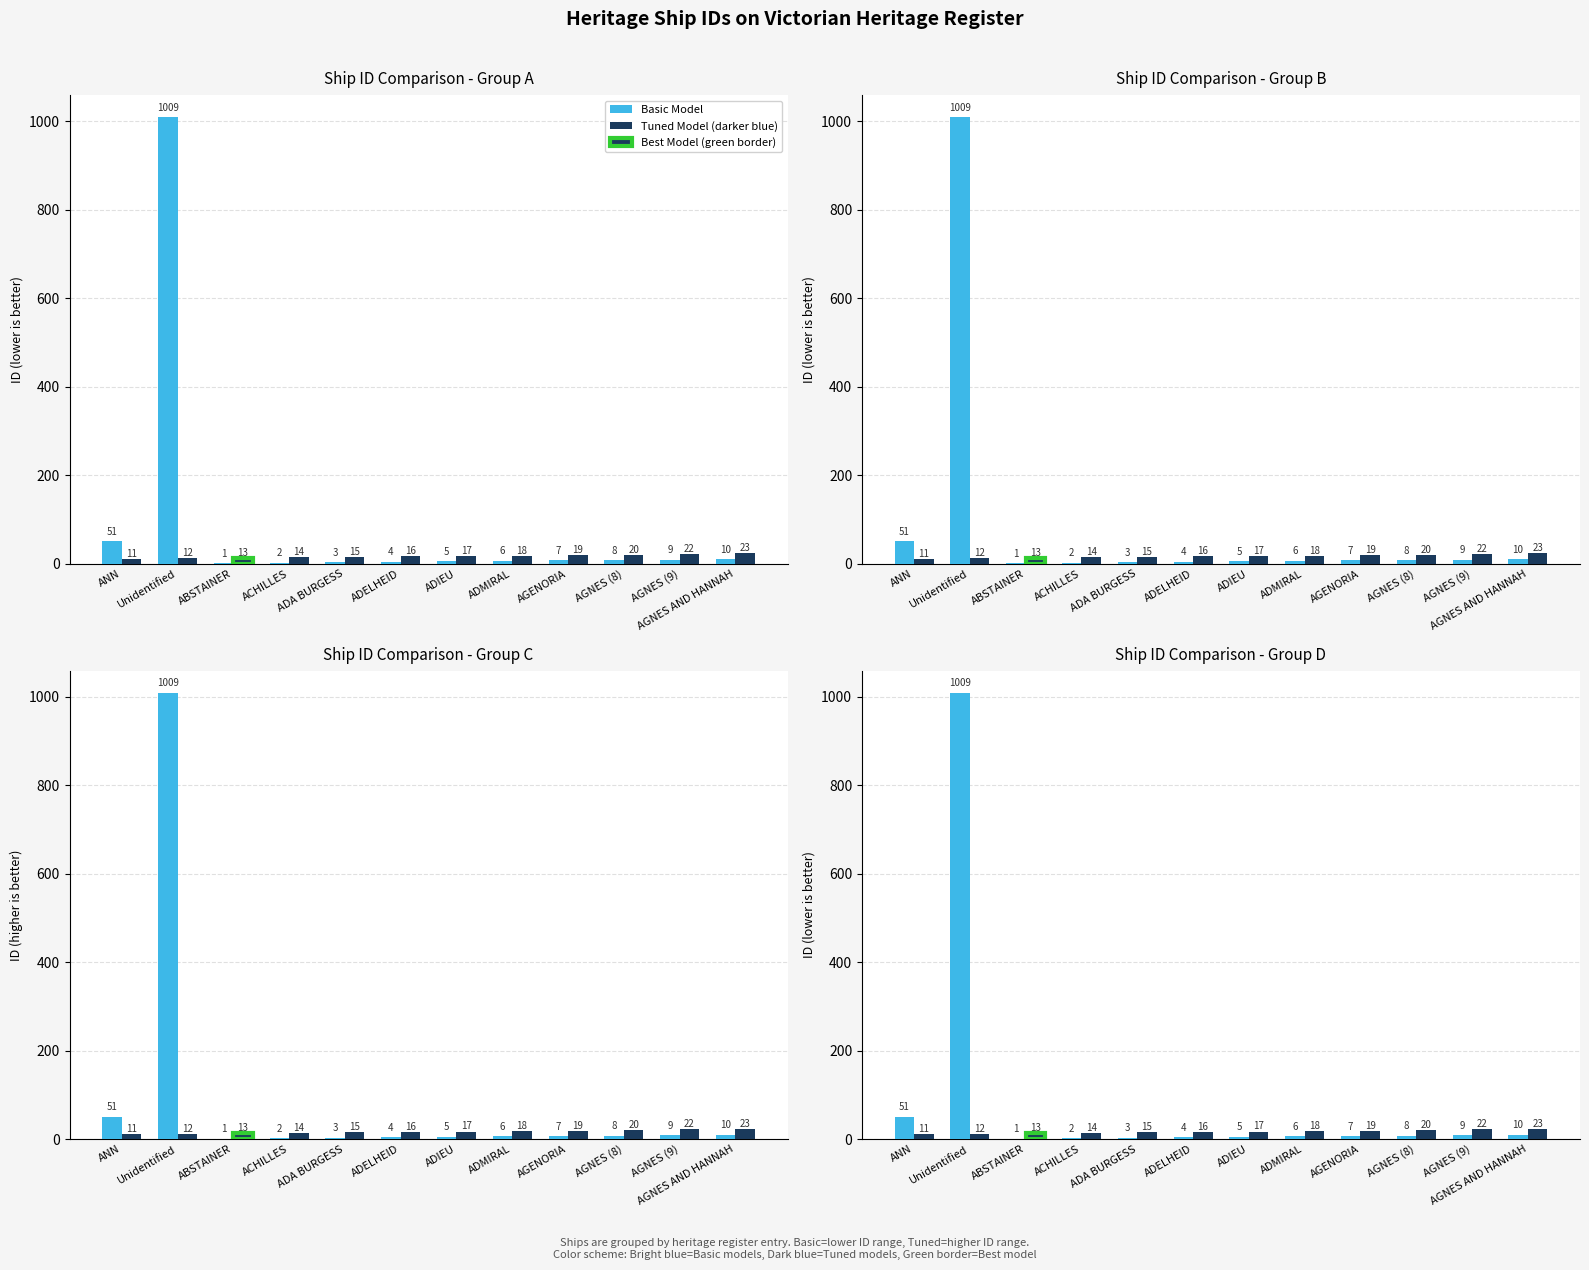

What is the value of the Basic Model bar at the 7th from the left?

5